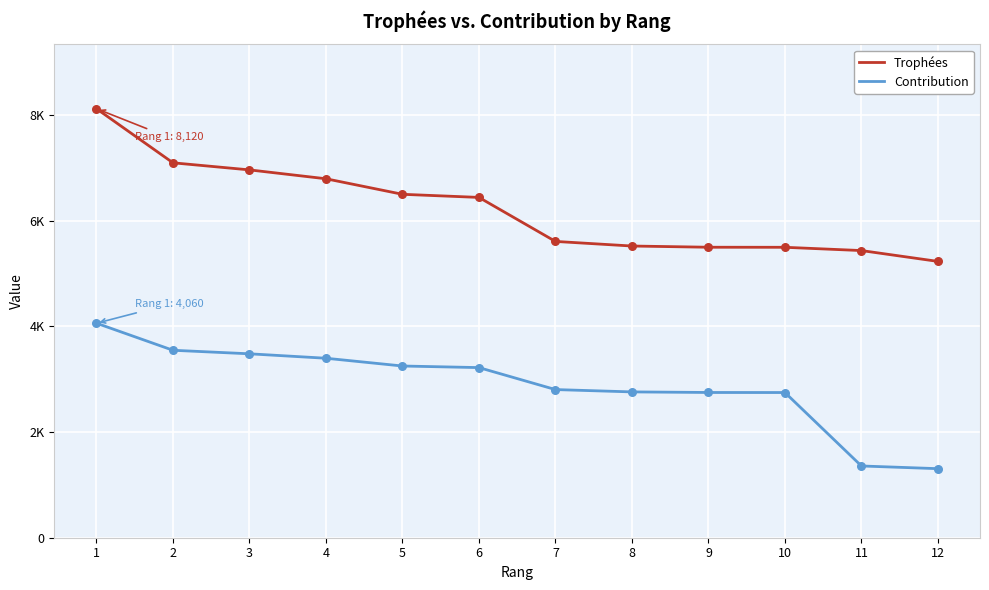

Is the value of Trophées at 5 greater than the value of Contribution at 10?

Yes